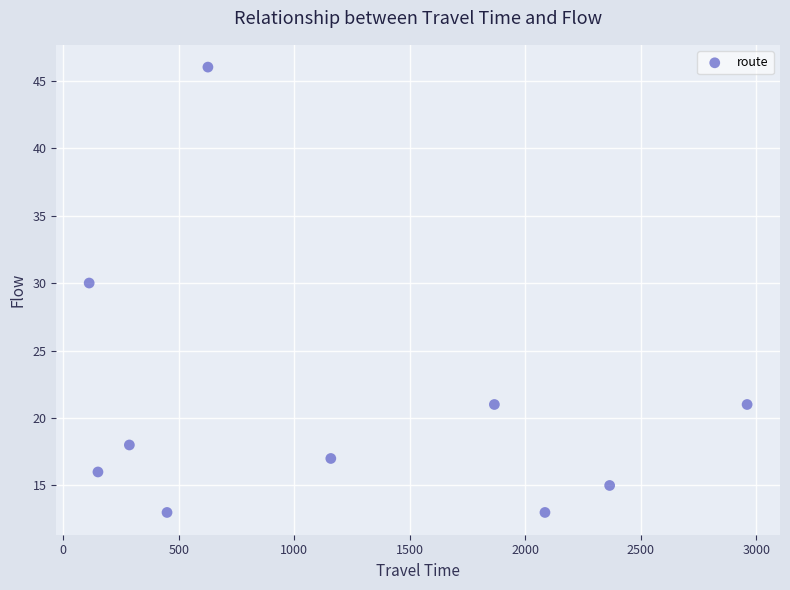

What is the range of Y values (max minus min)?

33